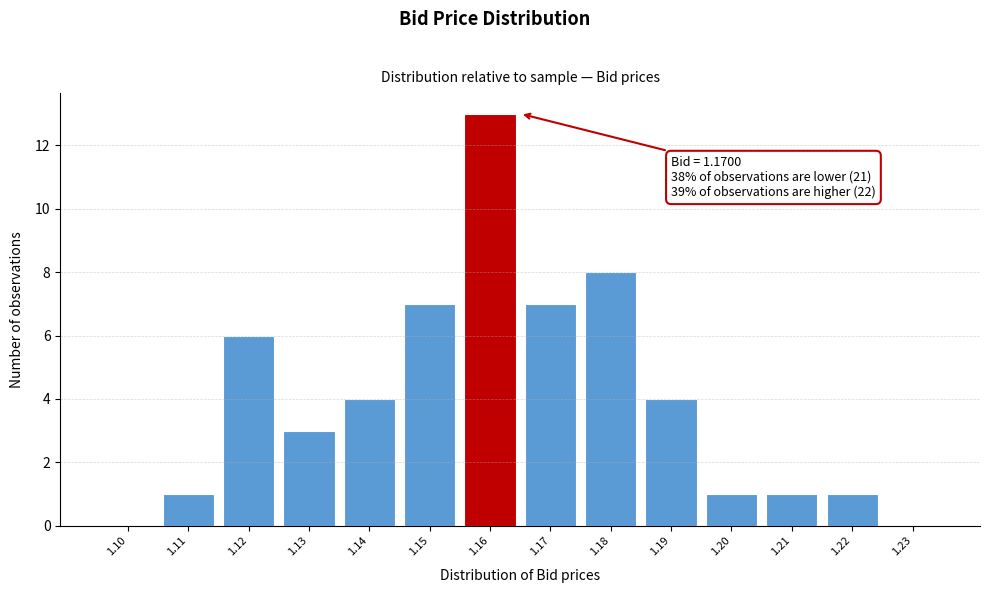

Reading right to left, list all the values displayed in this chart.

1.23=0	1.22=1	1.21=1	1.20=1	1.19=4	1.18=8	1.17=7	1.16=13	1.15=7	1.14=4	1.13=3	1.12=6	1.11=1	1.10=0